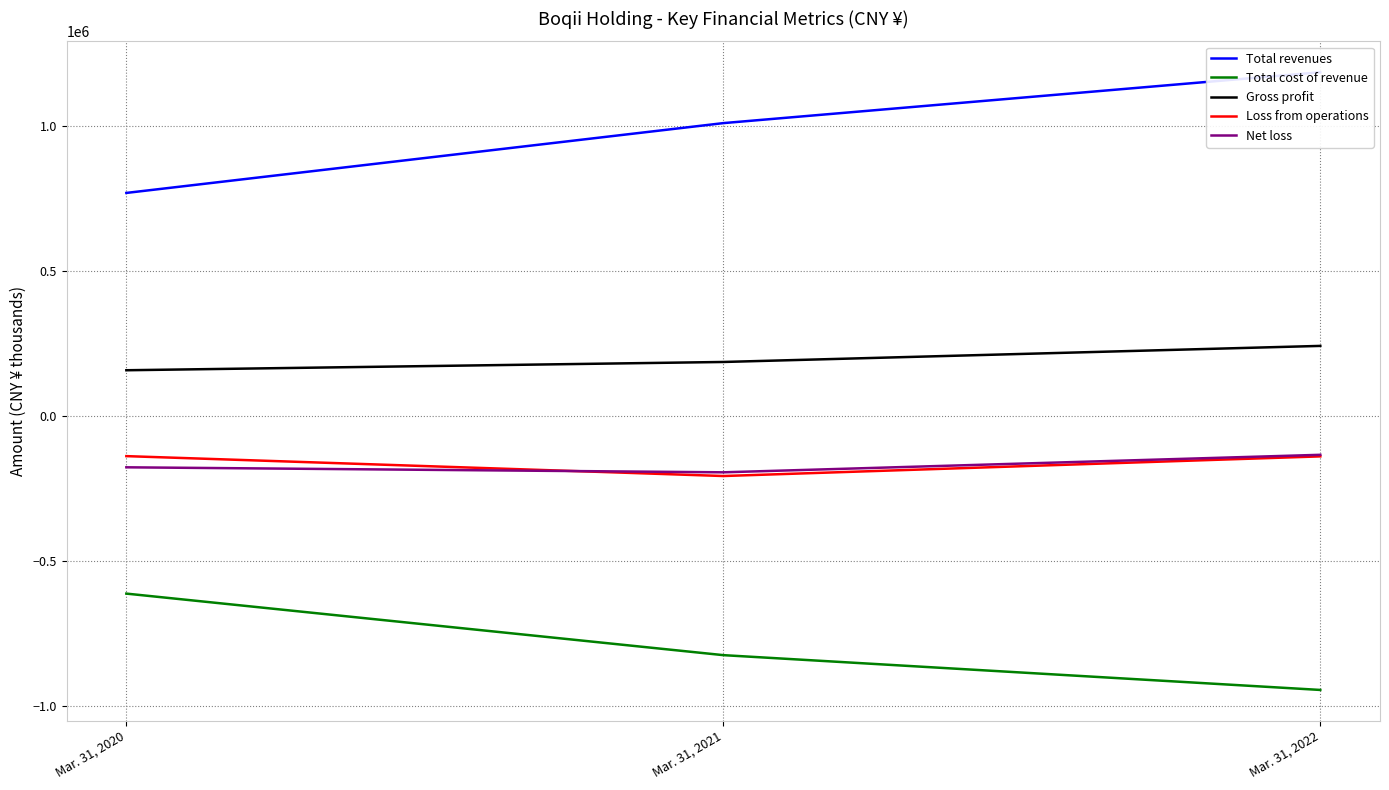

At which category is the sum across all series the highest?

Mar. 31, 2022